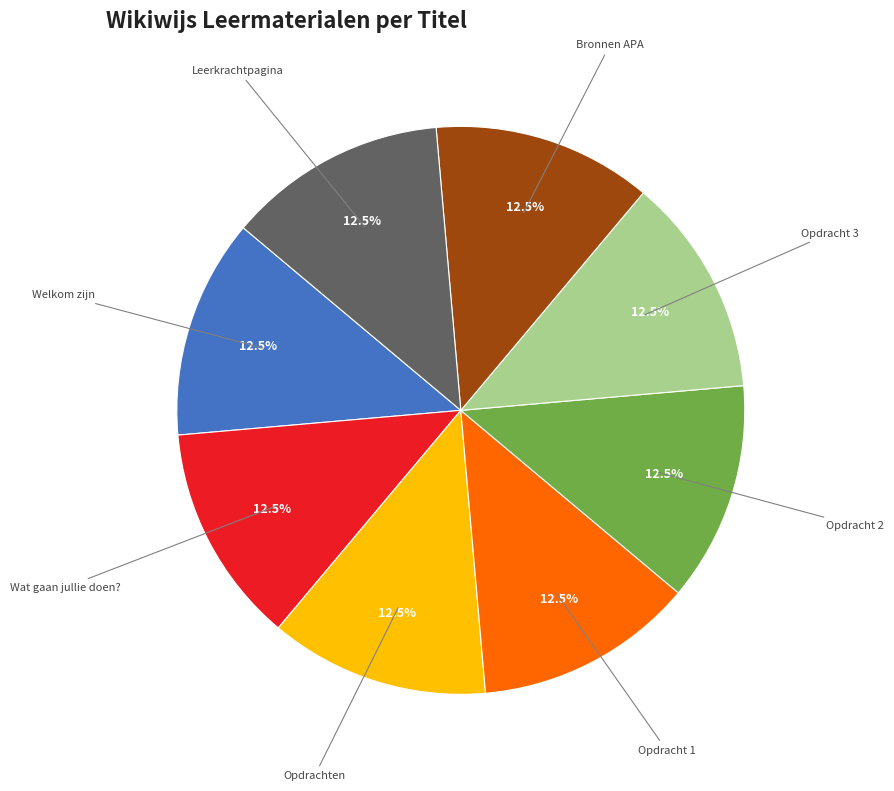

To the nearest percent, what is the average slice percentage?

12%